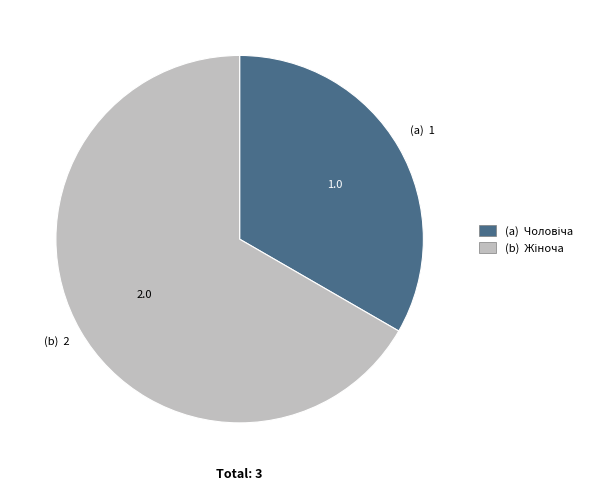

Does any single category account for the majority?

Yes